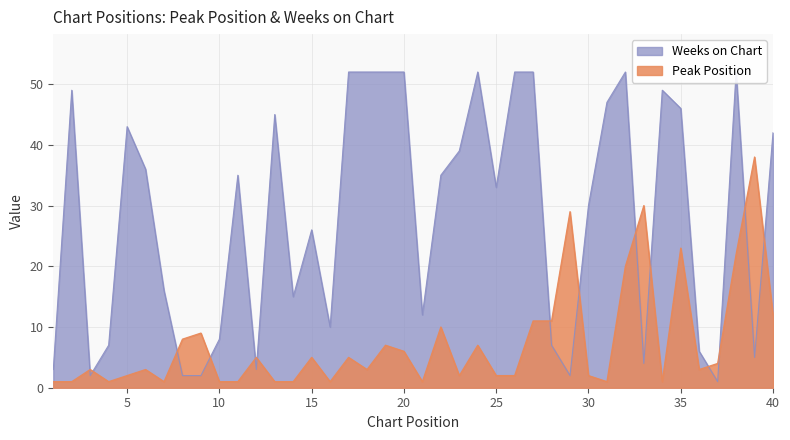

Which series has the largest total across all categories?

Weeks on Chart